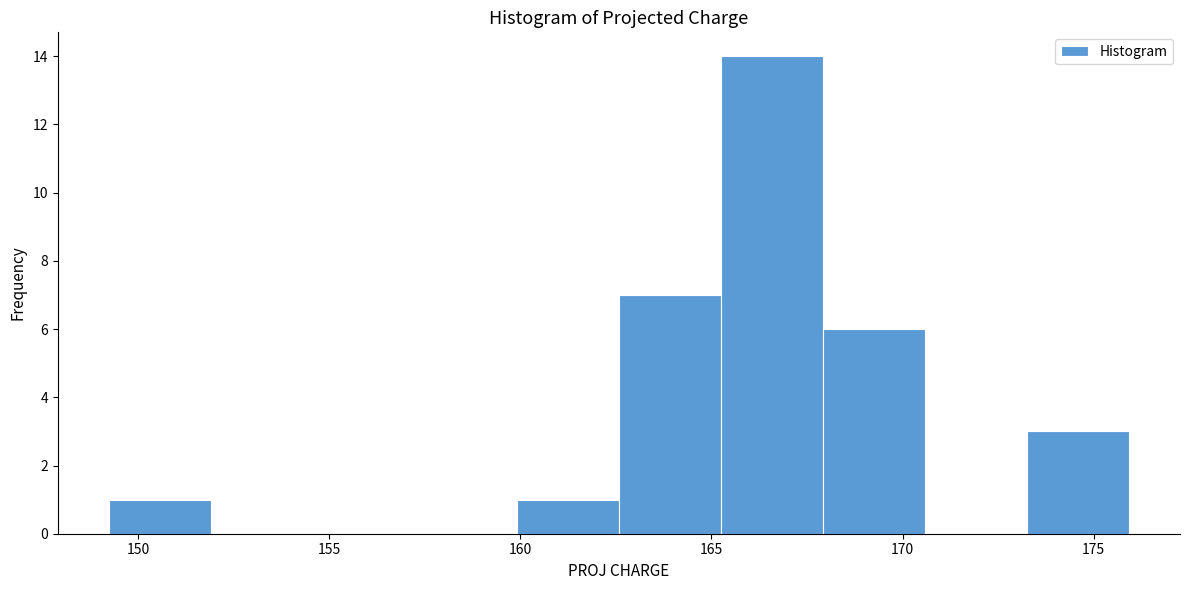

Reading left to right, transcribe this chart: for each bar, give the range it covers on the x-axis and its height. Neither the bar edges nor the heights are printed on the chart, so give them approximately, as read against the axes.

149.0 to 152.0: 1
152.0 to 154.5: 0
154.5 to 157.0: 0
157.0 to 160.0: 0
160.0 to 162.5: 1
162.5 to 165.0: 7
165.0 to 168.0: 14
168.0 to 170.5: 6
170.5 to 173.5: 0
173.5 to 176.0: 3